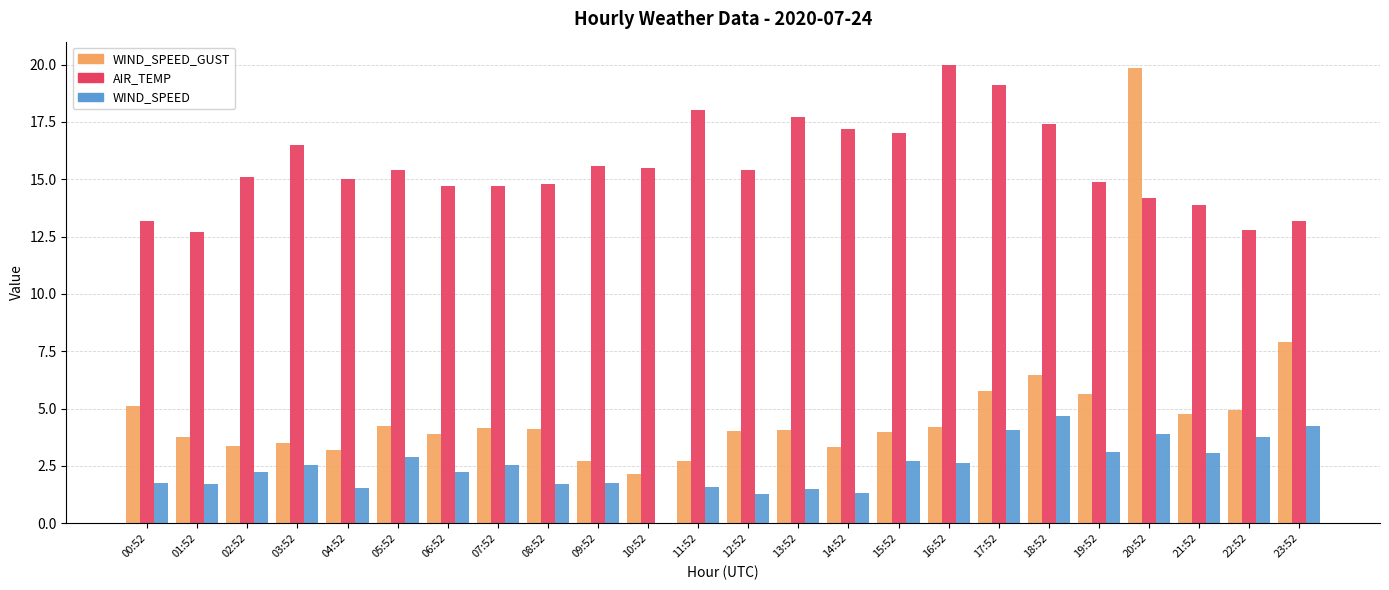

What is the sum of the WIND_SPEED_GUST values at 12:52 and 22:52?

9.0